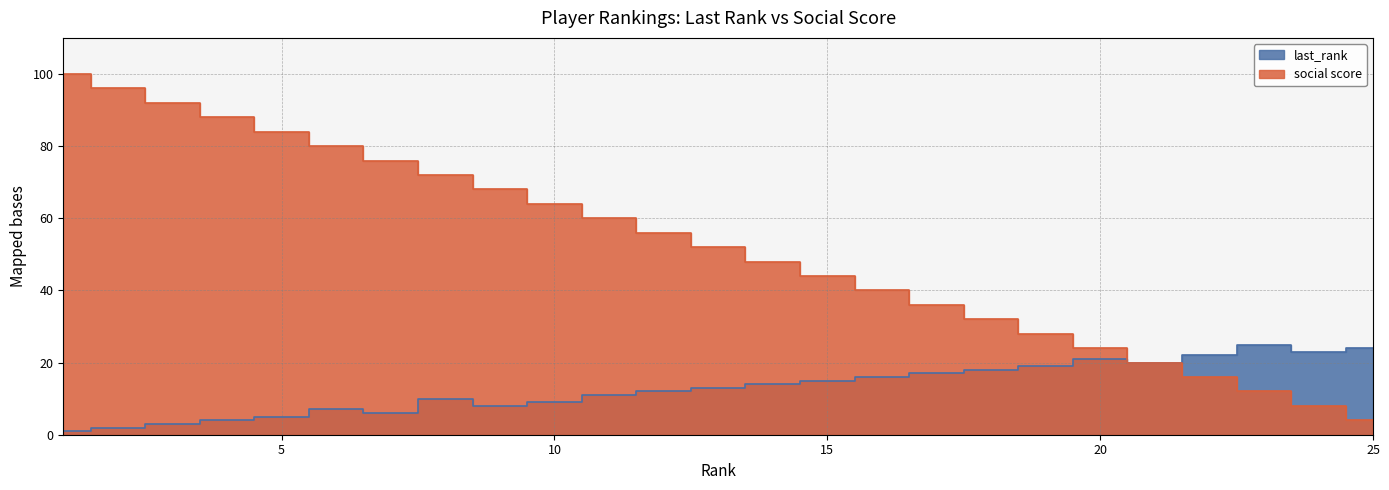

What is the total value across all series at 20?

45